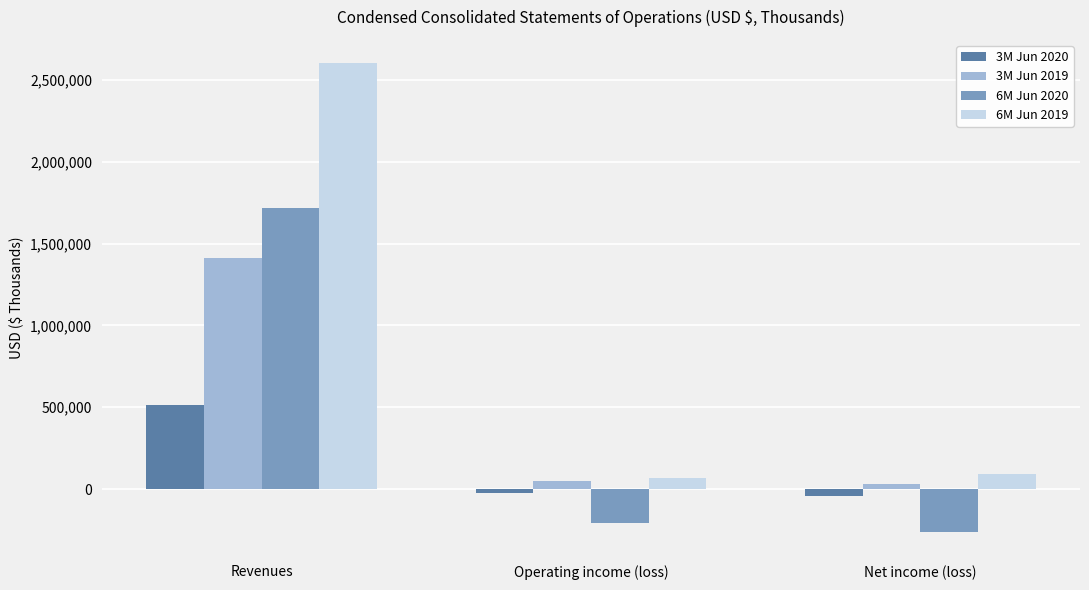

Reading right to left, what are all the values shown in this chart?

3M Jun 2020: -40560	-25443	515301
3M Jun 2019: 28169	48621	1409409
6M Jun 2020: -262897	-206616	1719384
6M Jun 2019: 89261	70044	2600744